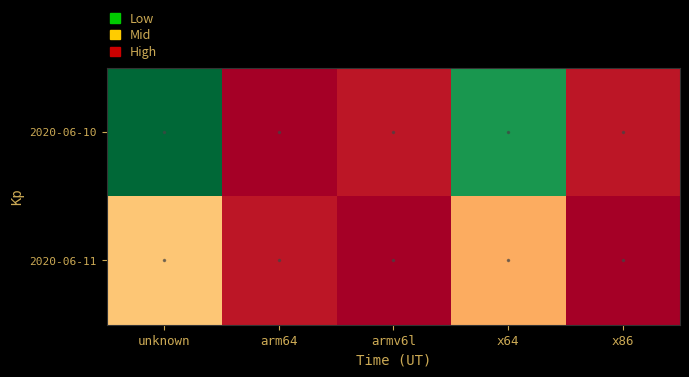

List the series in order of their overall mean, lowest first.

2020-06-11, 2020-06-10